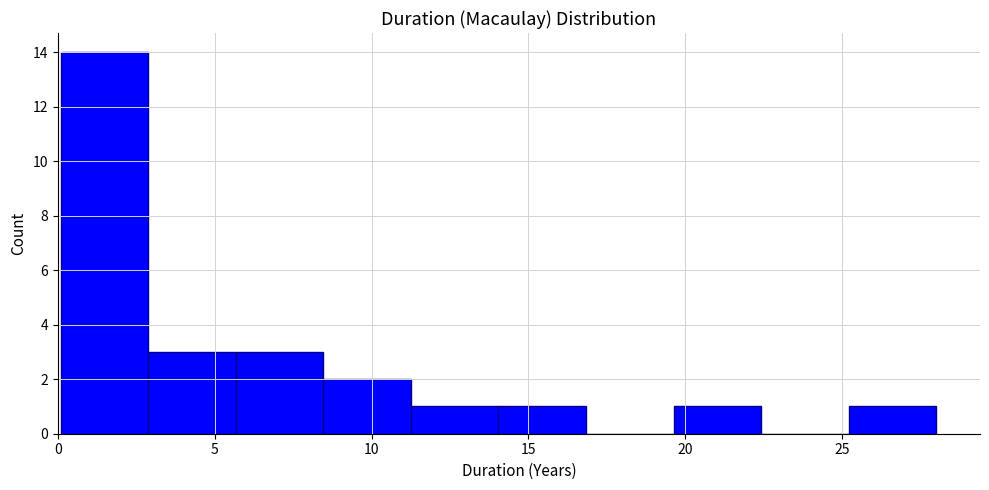

Reading left to right, transcribe this chart: for each bar, give the range it covers on the x-axis and its height. Neither the bar edges nor the heights are printed on the chart, so give them approximately, as read against the axes.

0.0 to 3.0: 14
3.0 to 5.5: 3
5.5 to 8.5: 3
8.5 to 11.5: 2
11.5 to 14.0: 1
14.0 to 17.0: 1
17.0 to 19.5: 0
19.5 to 22.5: 1
22.5 to 25.0: 0
25.0 to 28.0: 1